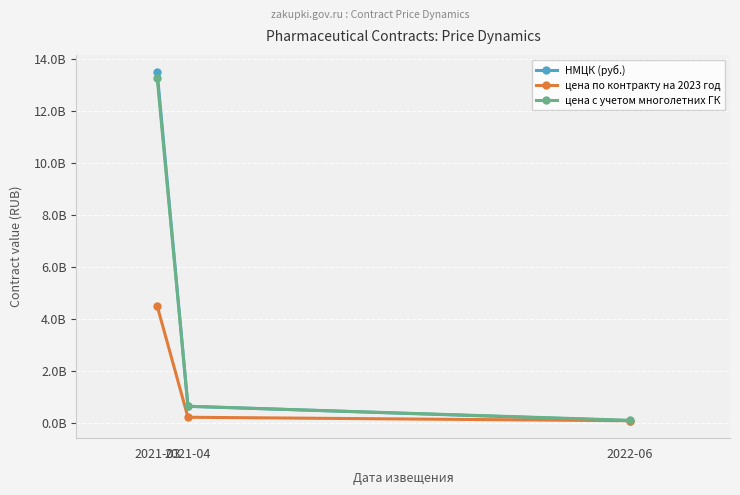

Does the chart have visible grid lines?

Yes